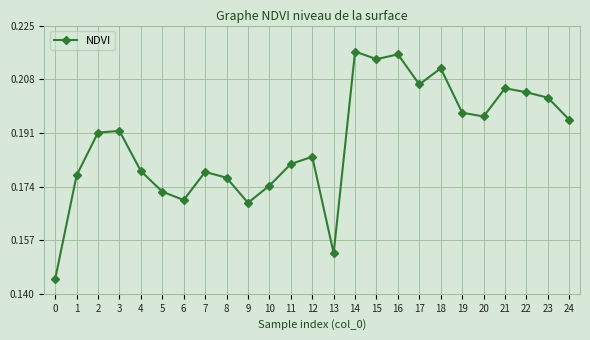

What is the sum of all values?

4.7